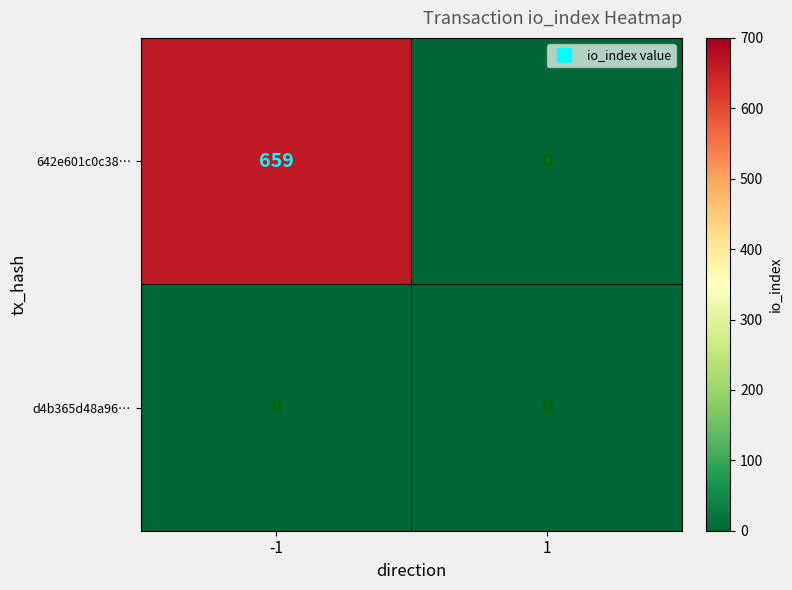

Which series has the largest total across all categories?

642e601c0c38…